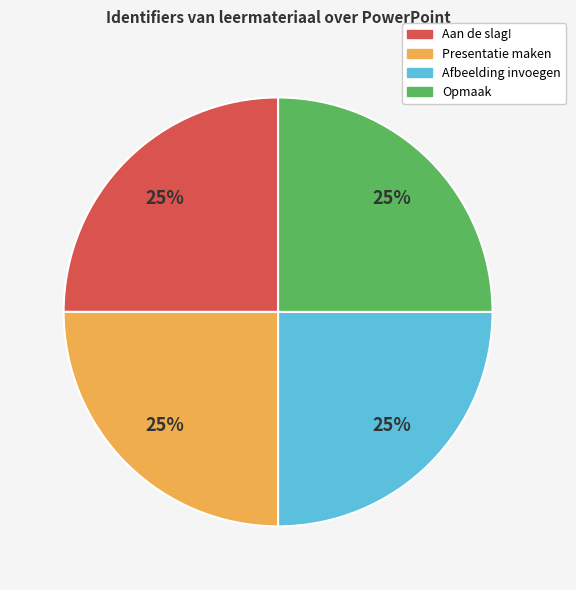

To the nearest percent, what portion does Aan de slag! represent?

25%